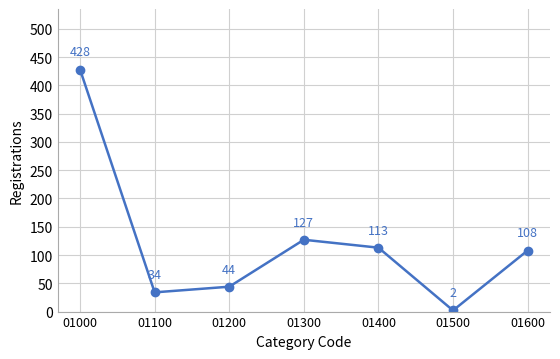

What is the value of the 7th point from the left?

108